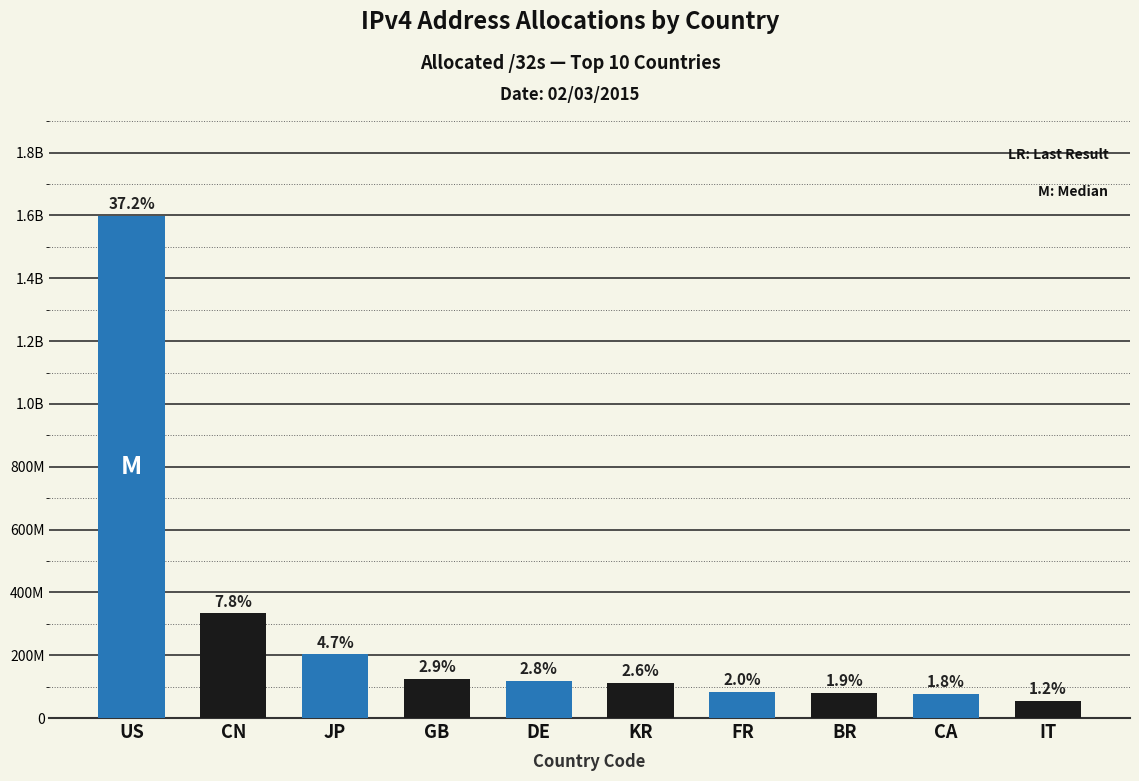

Reading left to right, what are all the values shown in this chart?

1599703296	333370624	202656000	123894040	118941488	112344320	84076848	81126656	77464576	53472832